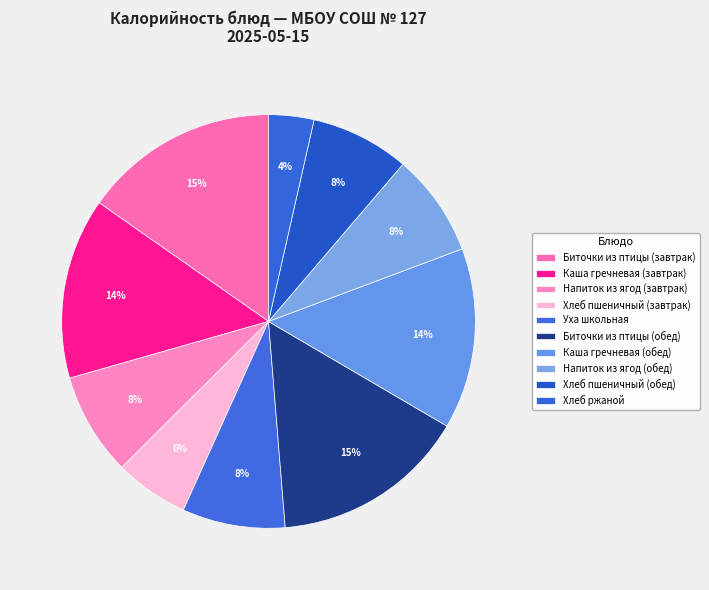

How many segments does this pie chart have?

10